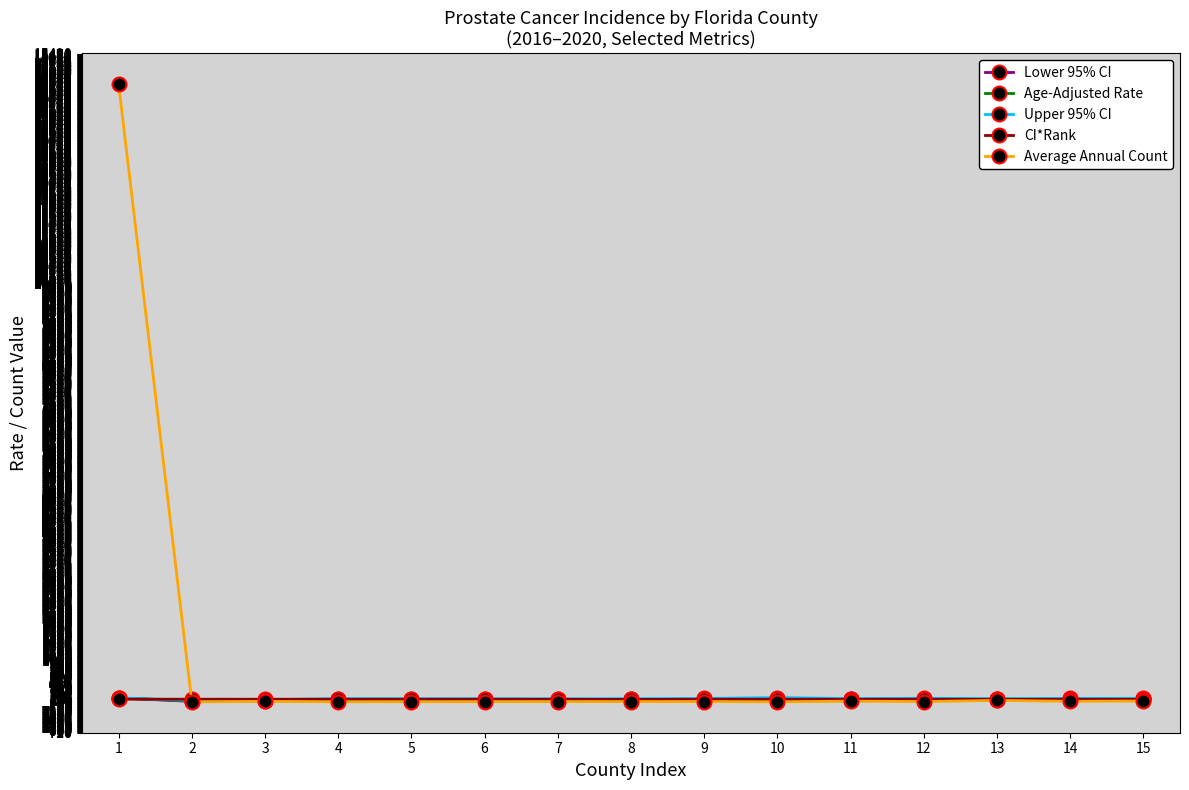

What is the difference between the Upper 95% CI values at 1 and 2?

59.7